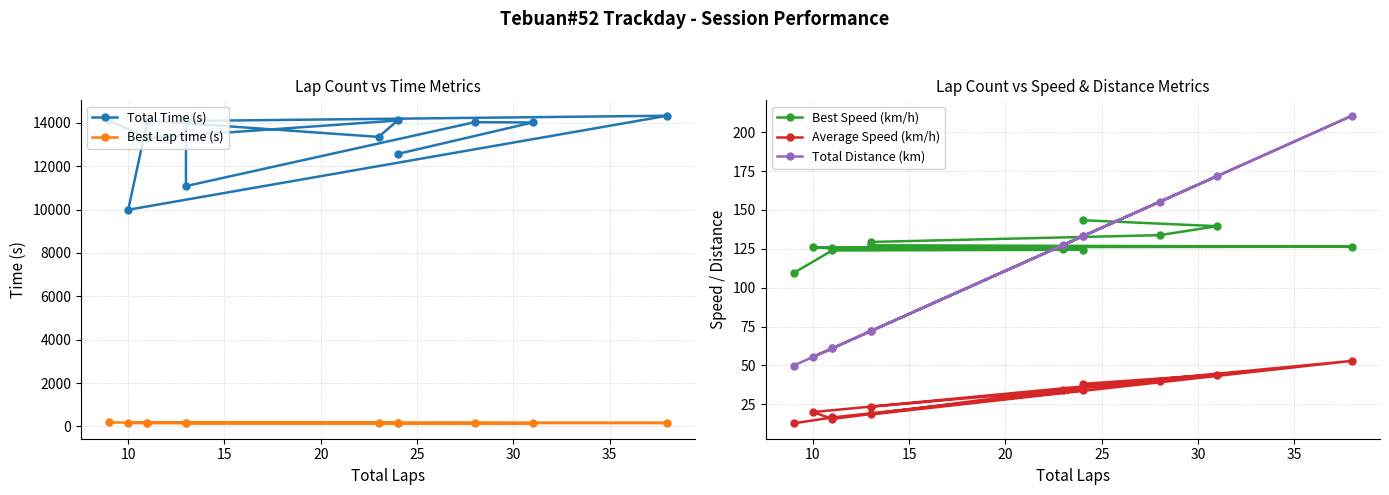

True or false: Total Time (s) has more than 0 points higher than both neighbors.

True